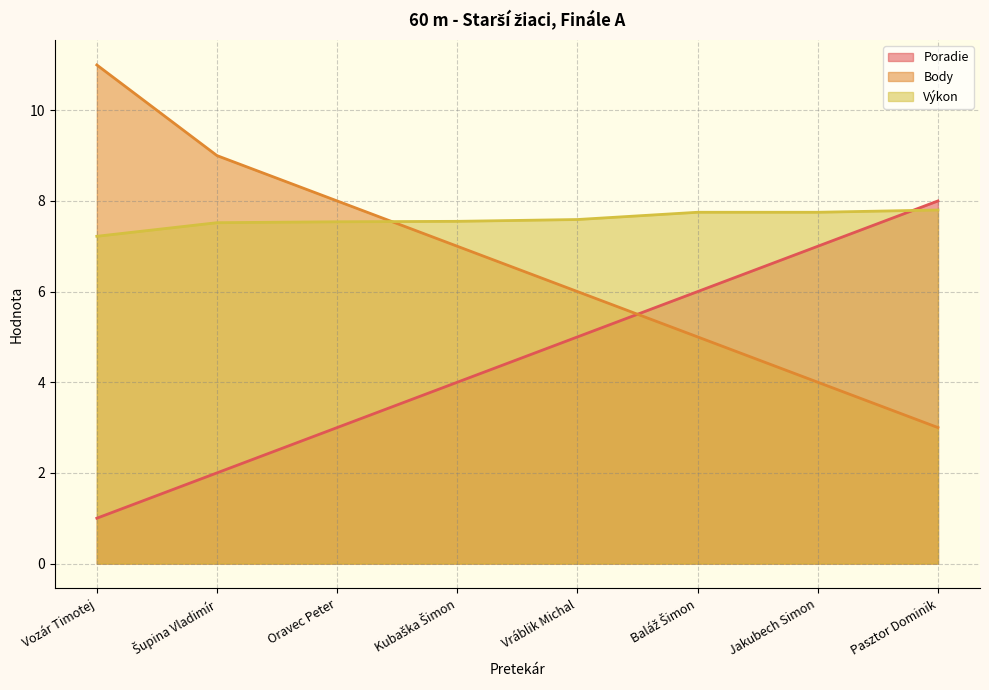

Rank the series by their average value, from lowest to highest.

Poradie, Body, Výkon